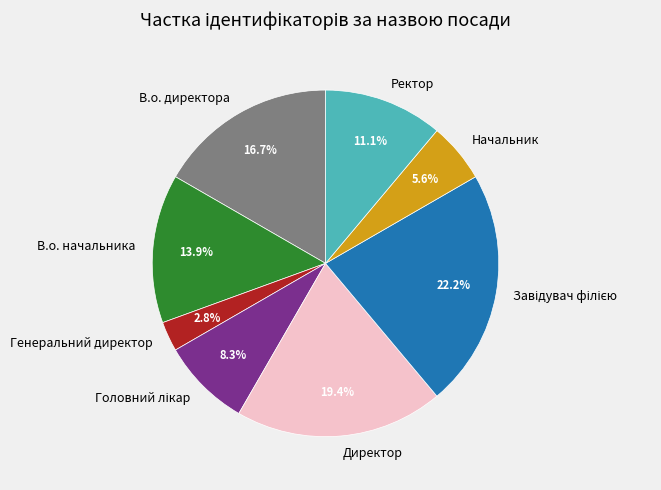

Approximately how many times larger is the value at В.о. директора compared to Генеральний директор?

6.0